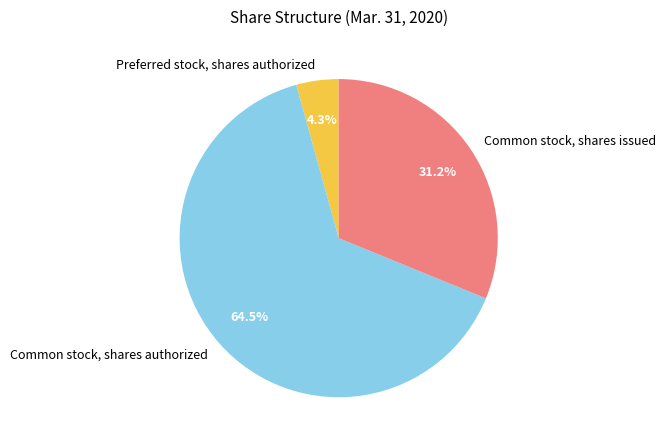

To the nearest percent, what percentage of the pie is Common stock, shares issued?

31%